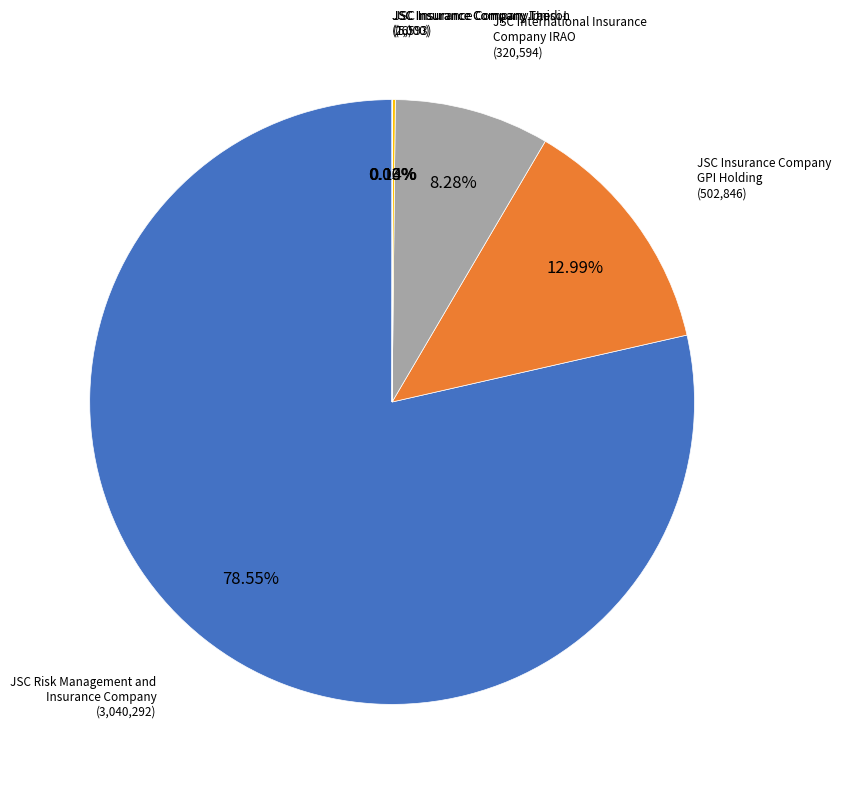

Is there a majority slice in this chart?

Yes